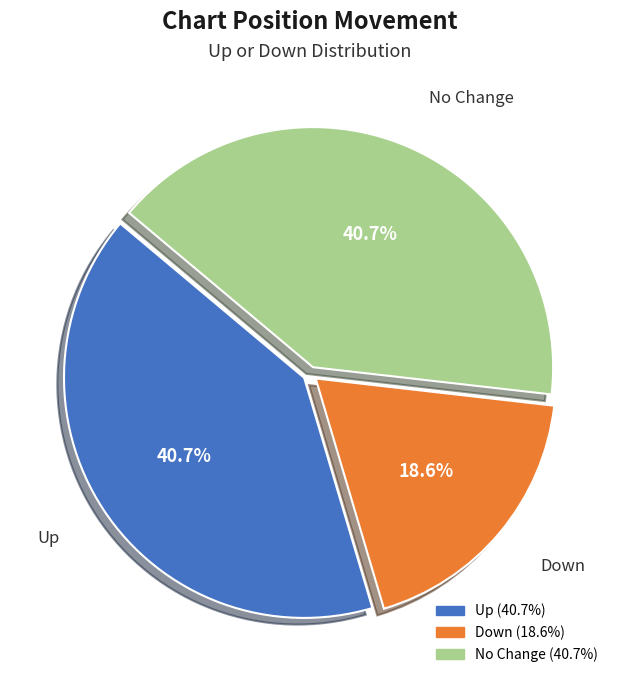

Count the number of slices in the pie.

3